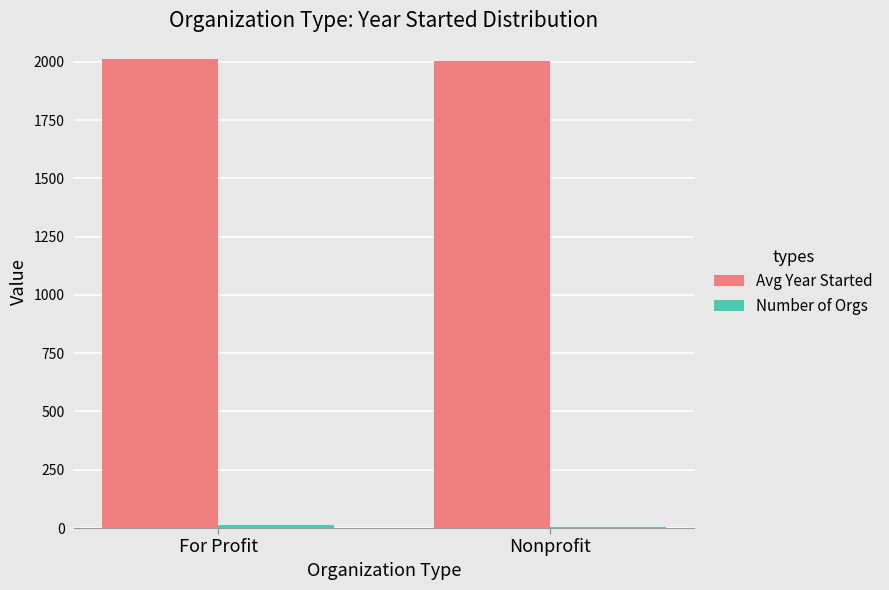

The value of Avg Year Started at Nonprofit is 2934.2. True or false?

False